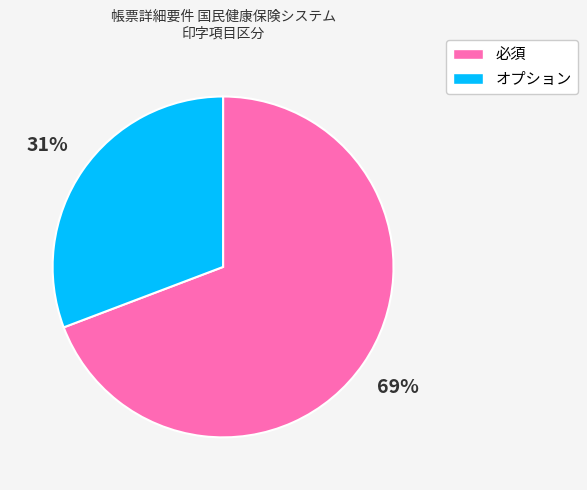

Does オプション account for over 50% of the chart?

No